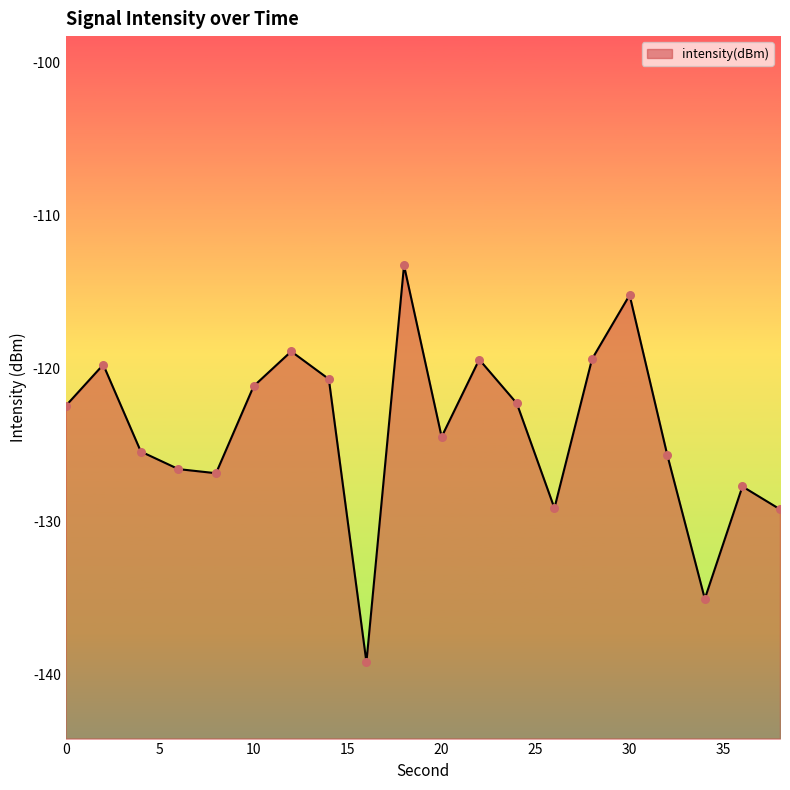

What is the change in value from 16 to 22?

+19.8